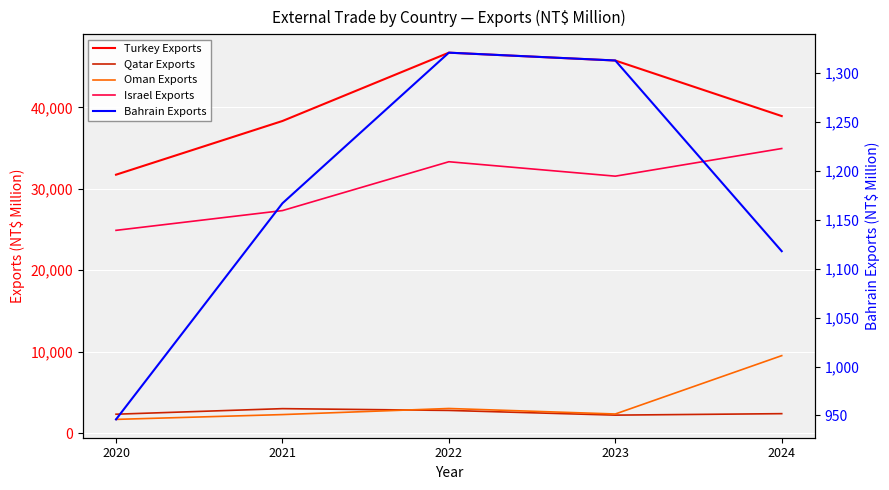

True or false: Israel Exports and Qatar Exports intersect in this chart.

False